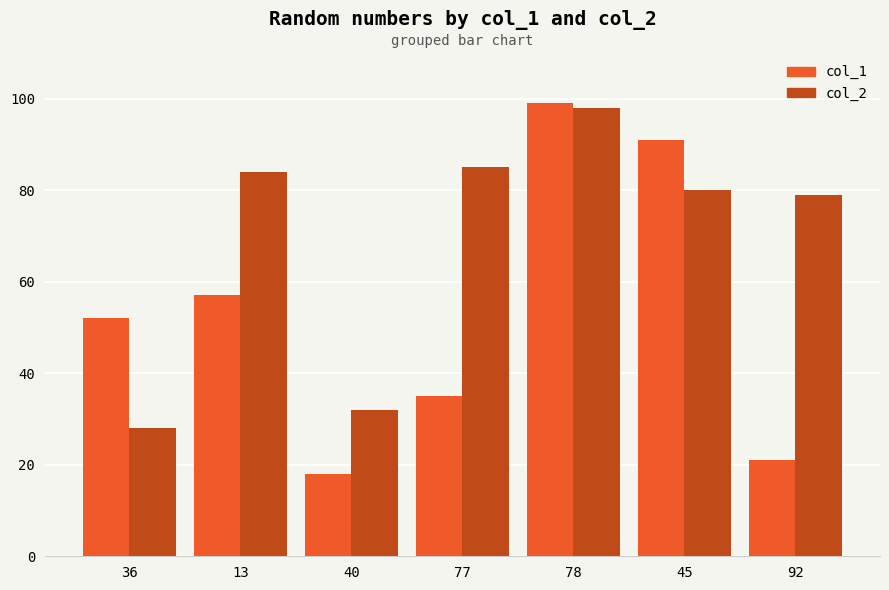

Which series has the widest spread of values?

col_1